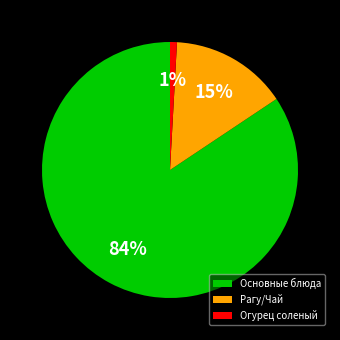

What percentage is the Огурец соленый slice, to the nearest percent?

1%